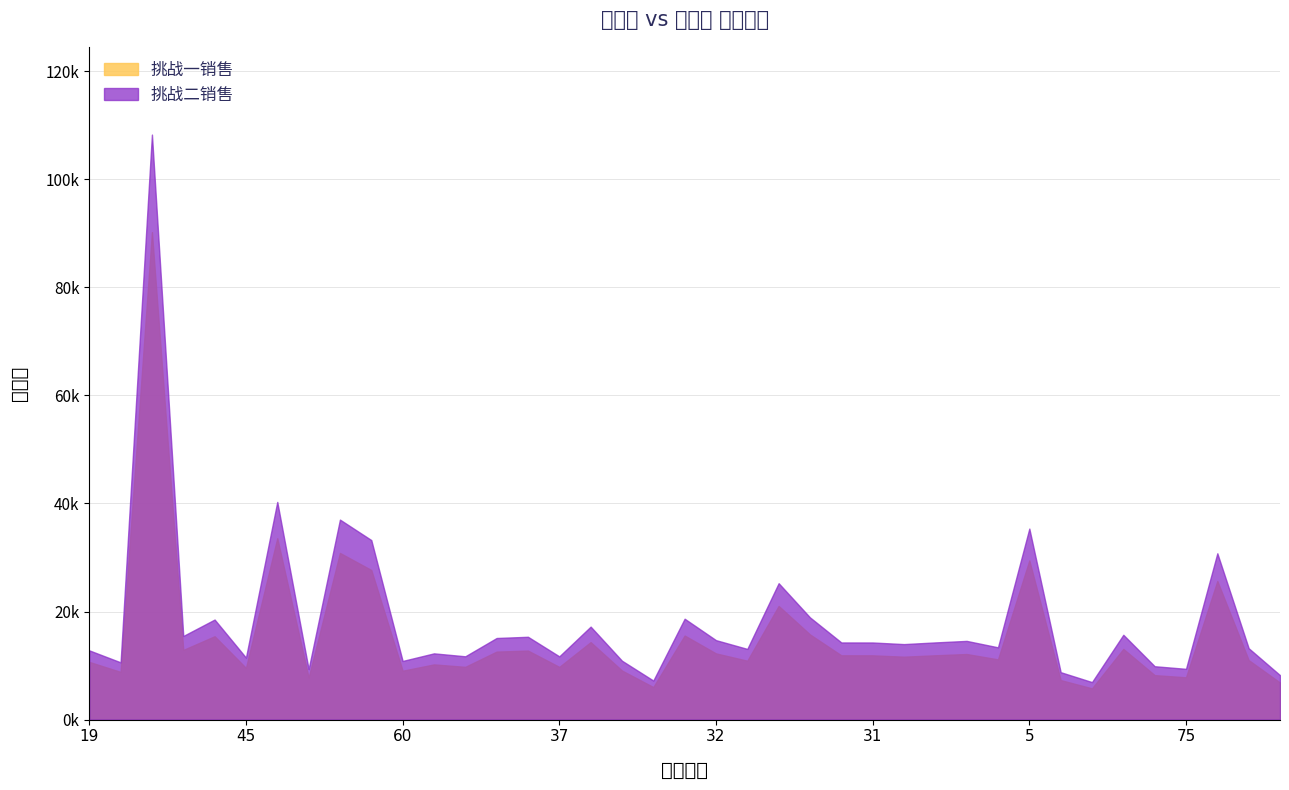

Rank the series by their average value, from highest to lowest.

挑战二销售, 挑战一销售